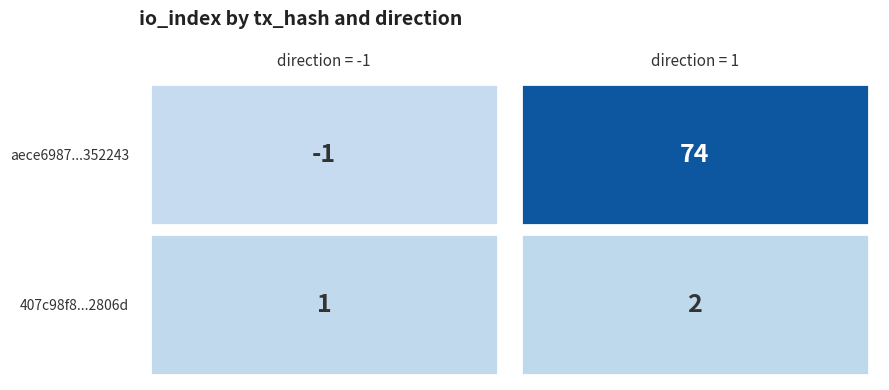

What is the difference between the aece6987f2c458bbcfa9091a8581542df352243... values at 1 and -1?

75